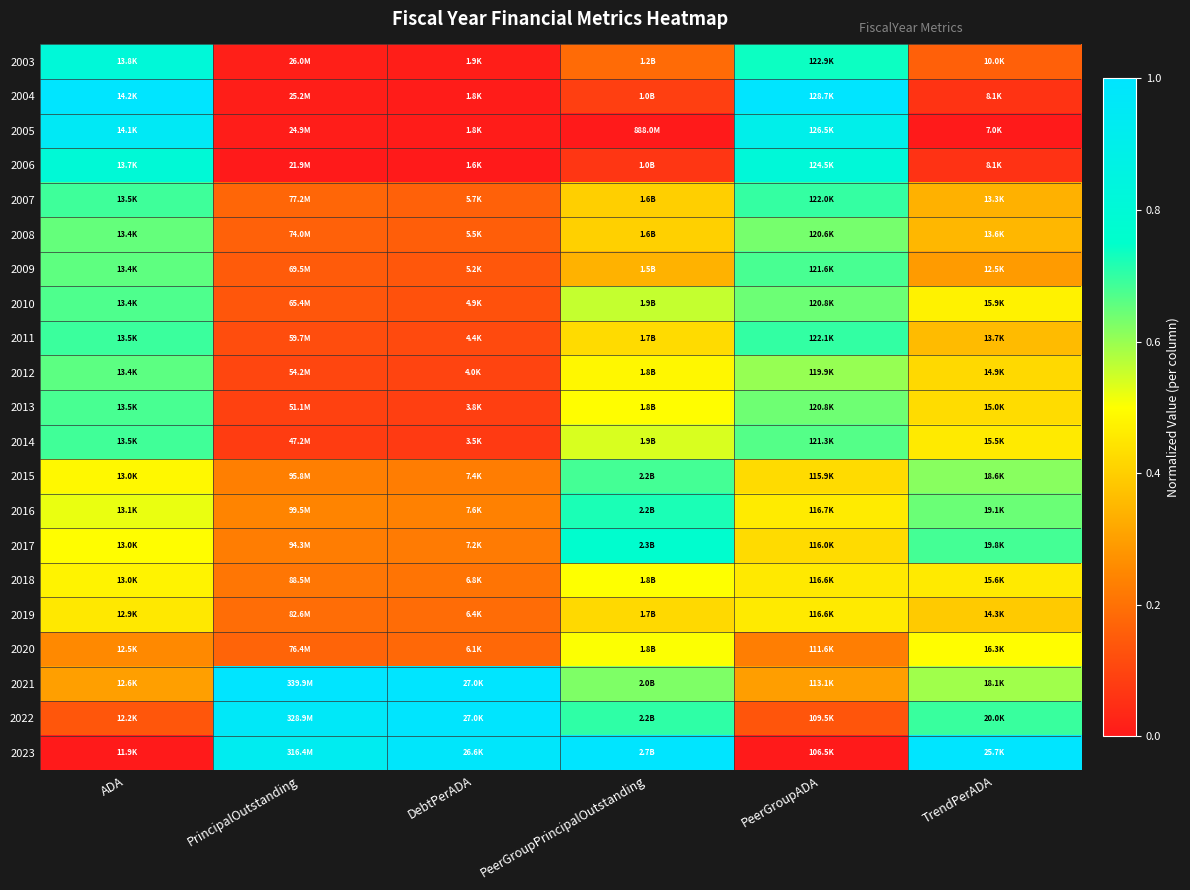

Which label corresponds to the smallest value in the chart?

PeerGroupPrincipalOutstanding